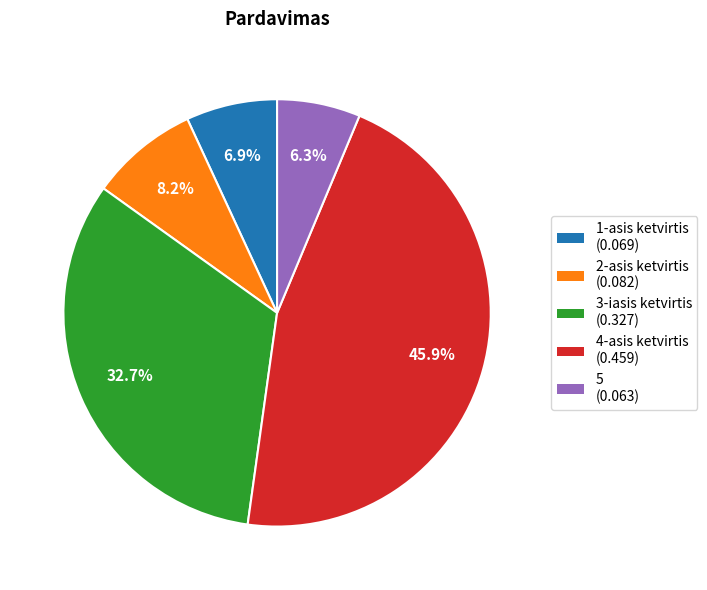

Which slice is the smallest?

5